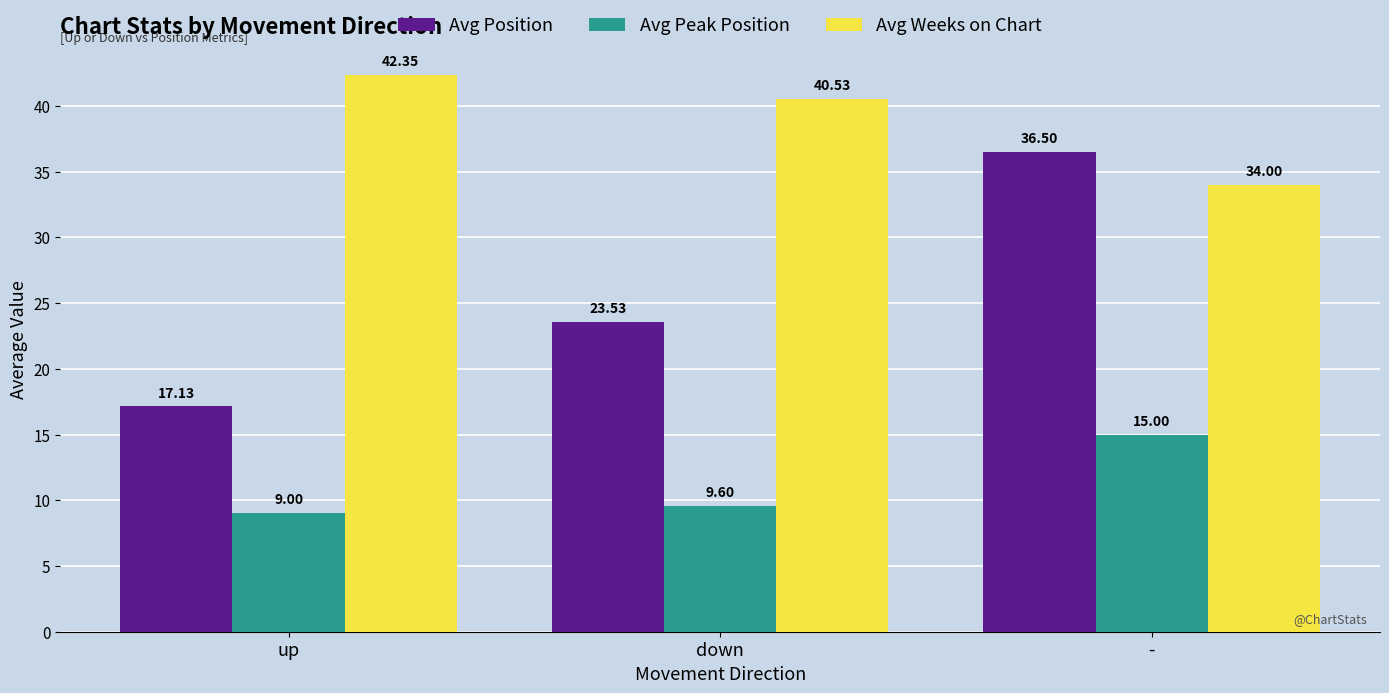

How many data points in Avg Weeks on Chart are less than 40?

1